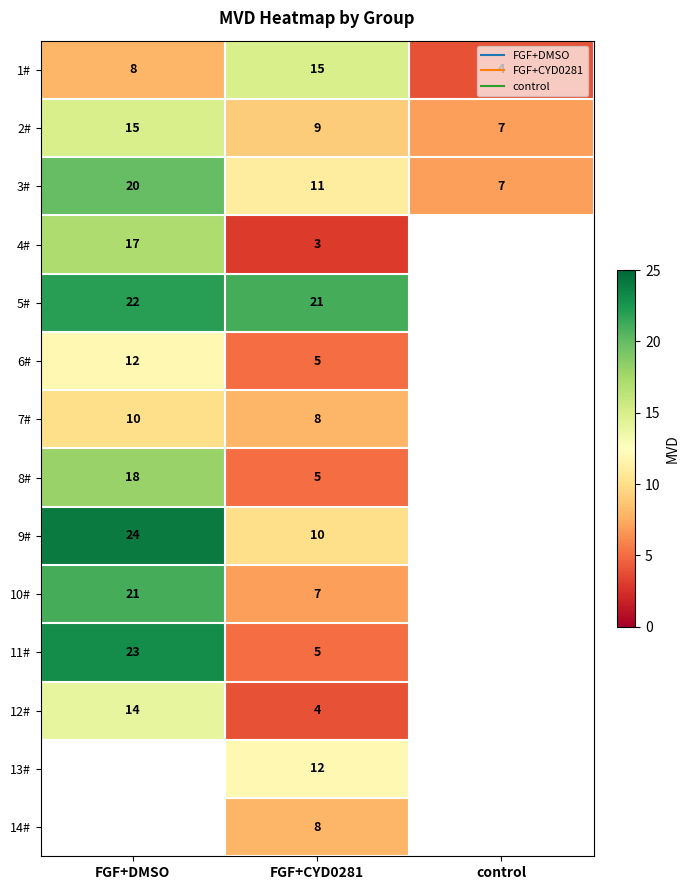

What is the greatest value displayed?

24.0